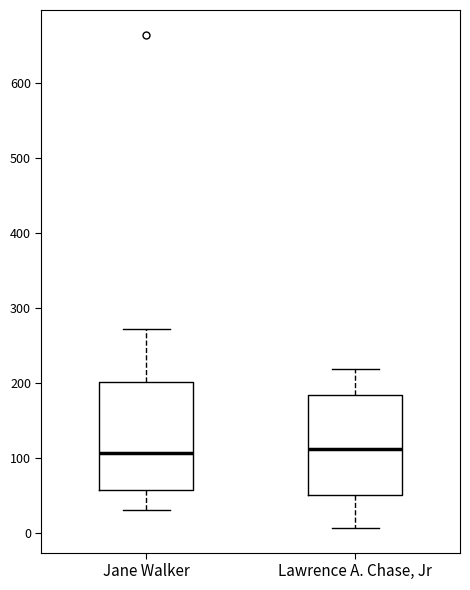

Reading left to right, transcribe this box plot: for each box, give where its median line is, the range the box spans, and where its two whiskers end, as read against the y-axis. The values are not printed on the chart, so give them approximately, as read against the axis.

Jane Walker: median 110, box 60 to 200, whiskers 30 to 270
Lawrence A. Chase, Jr: median 110, box 50 to 180, whiskers 10 to 220